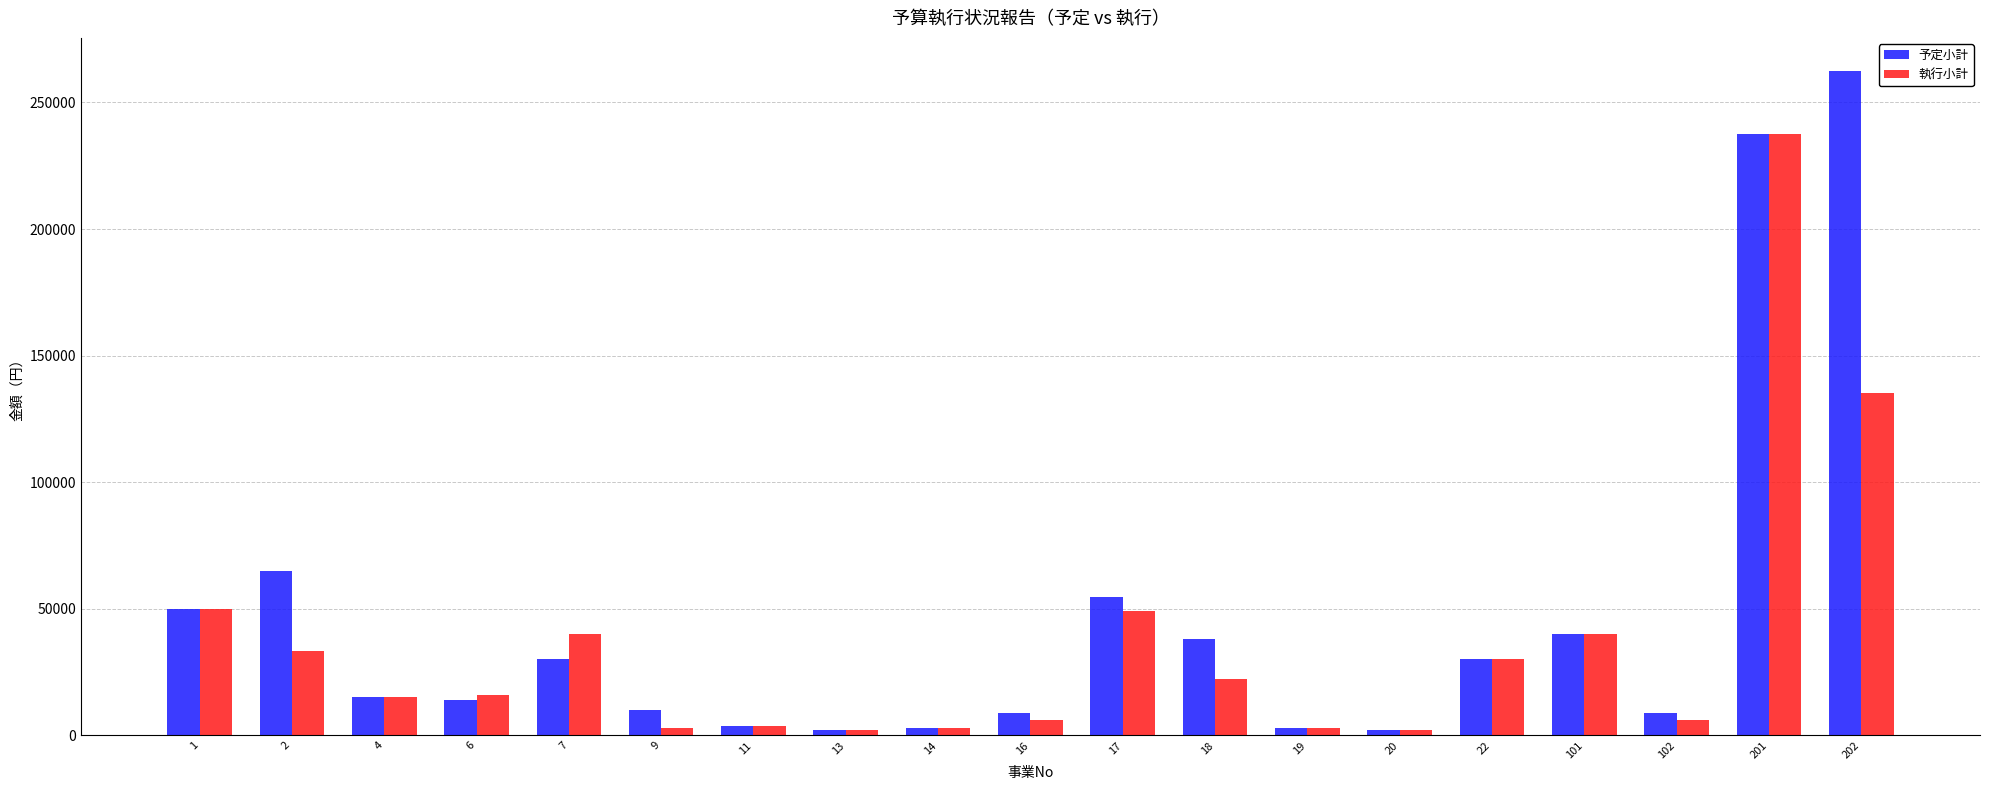

Are the bars horizontal?

No